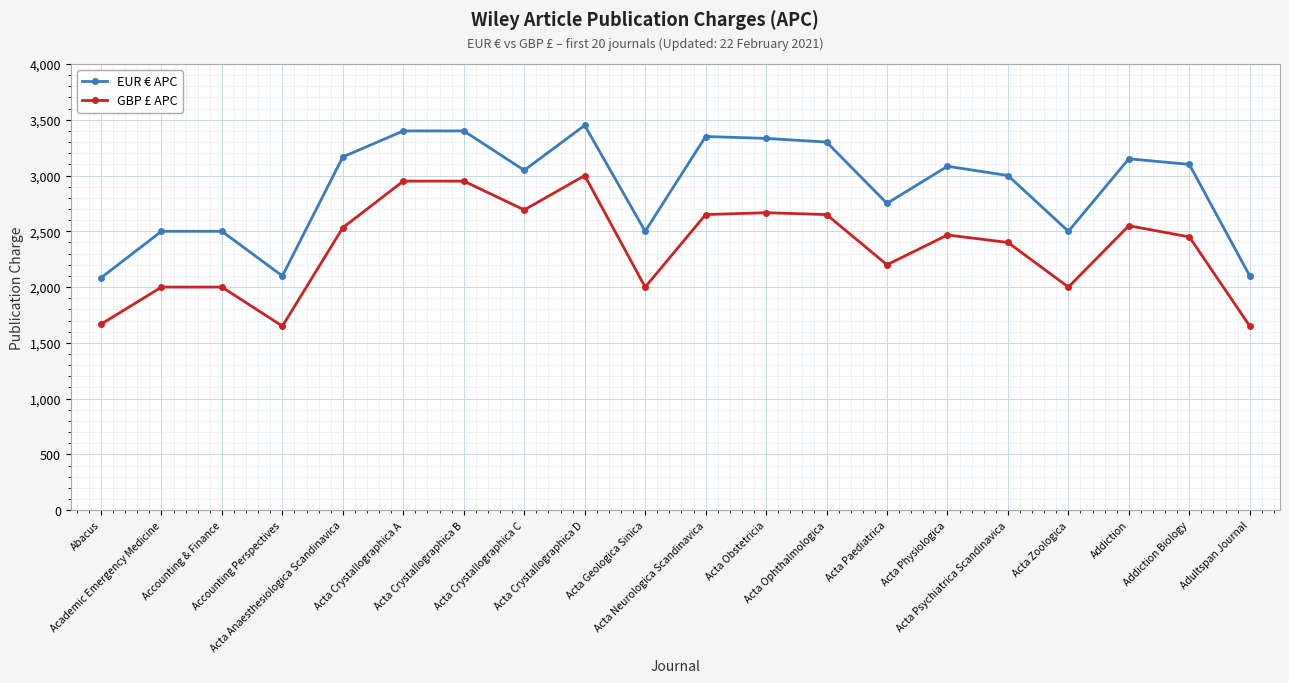

Is the value of EUR € APC at Acta Neurologica Scandinavica greater than the value of GBP £ APC at Acta Crystallographica B?

Yes